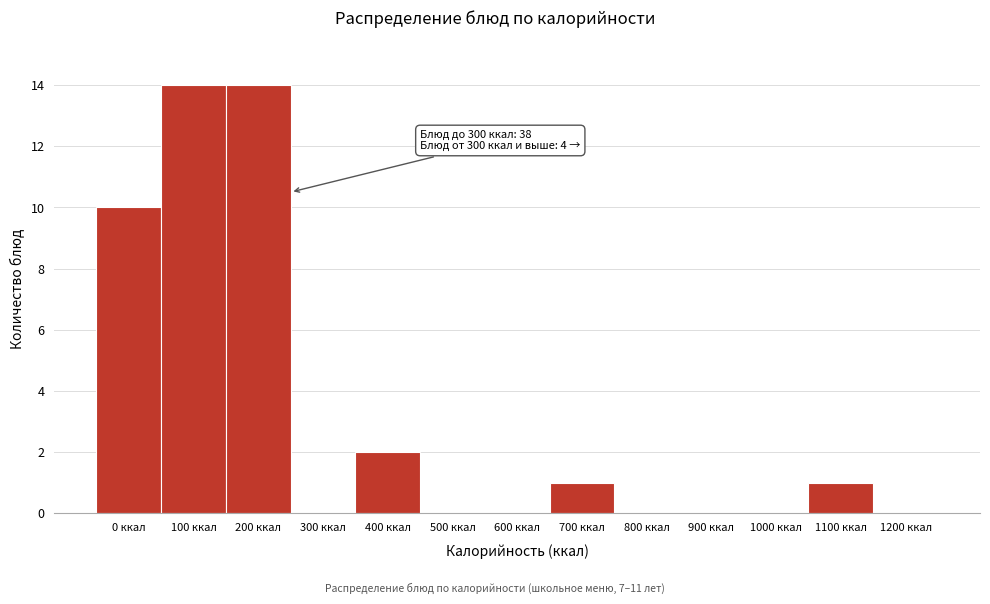

Reading left to right, what are all the values shown in this chart?

0 ккал=10	100 ккал=14	200 ккал=14	300 ккал=0	400 ккал=2	500 ккал=0	600 ккал=0	700 ккал=1	800 ккал=0	900 ккал=0	1000 ккал=0	1100 ккал=1	1200 ккал=0